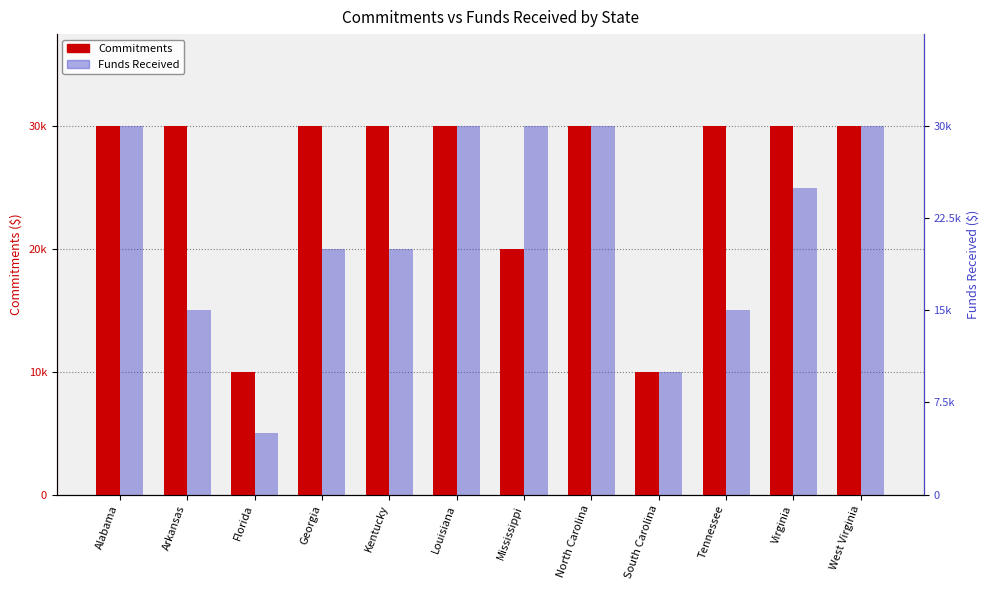

What is the spread (max minus min) of values at Virginia?

5000